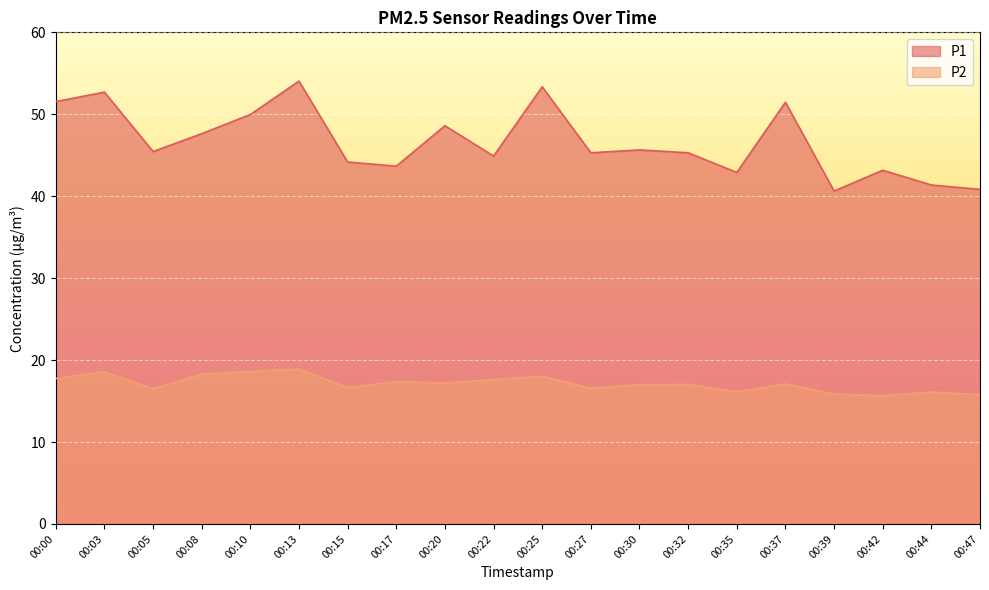

List the series in order of their overall mean, lowest first.

P2, P1